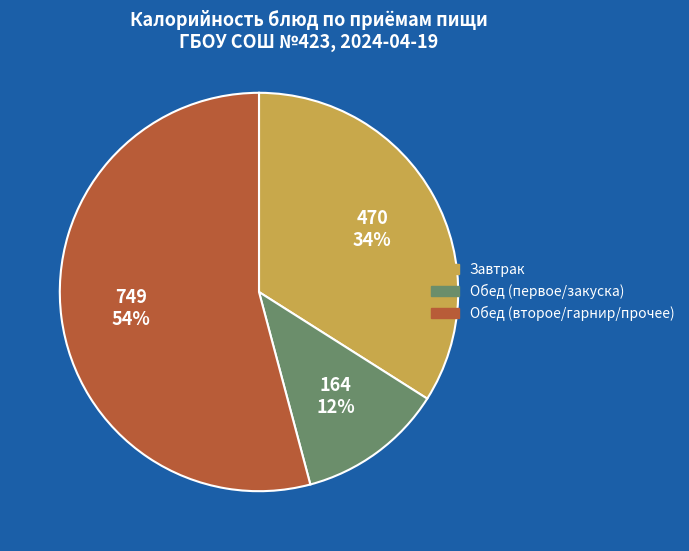

Is the sum of Завтрак and Обед (первое/закуска) greater than half?

No